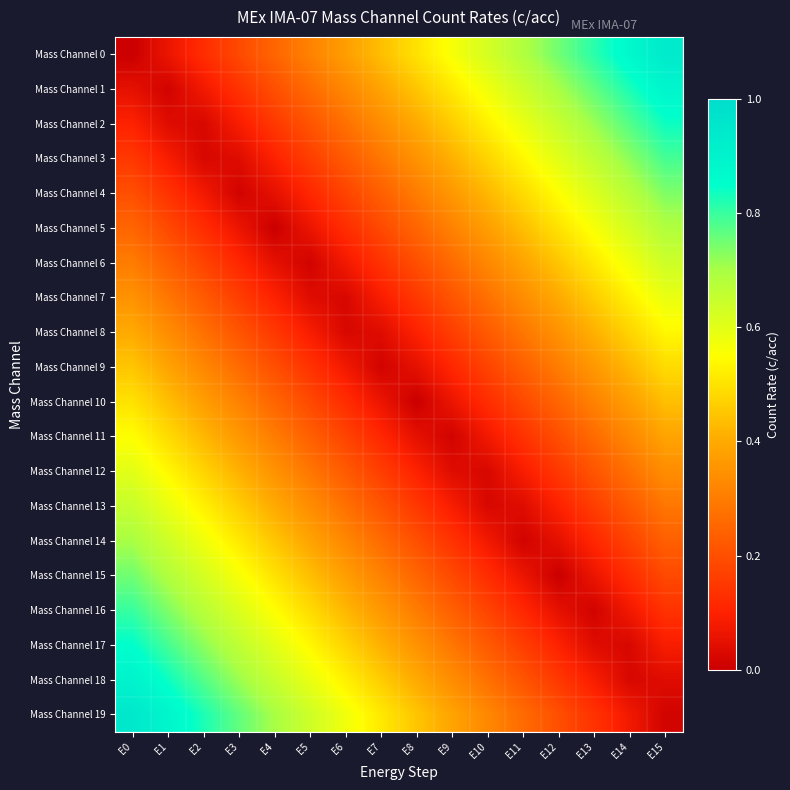

What is the total value across all series at E15?

9.3